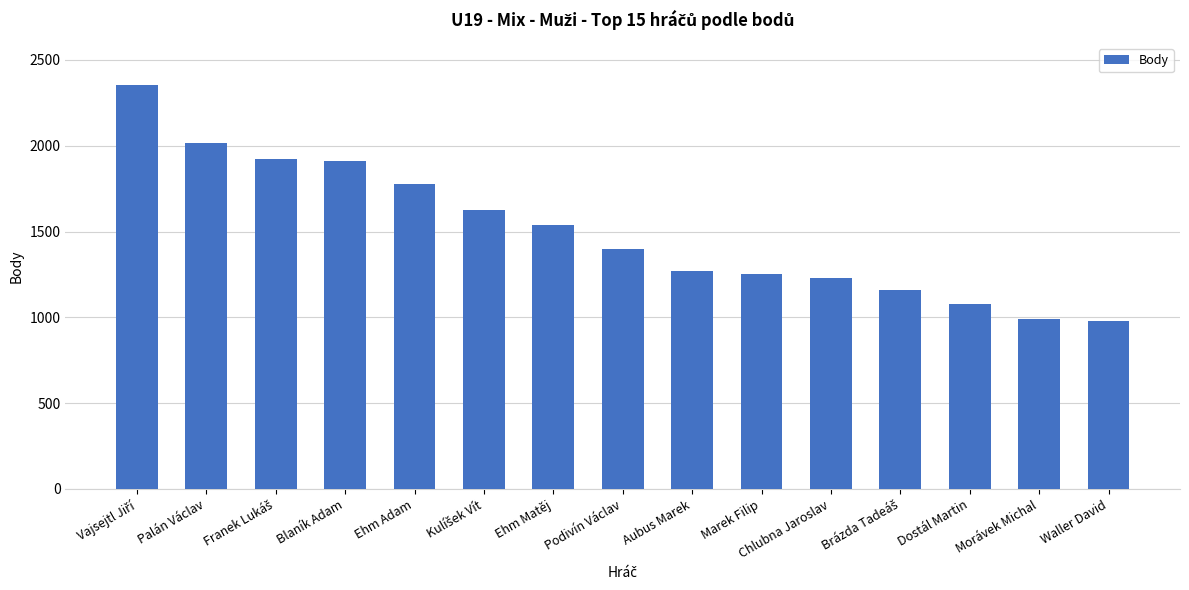

What is the value of the 10th bar from the left?

1254